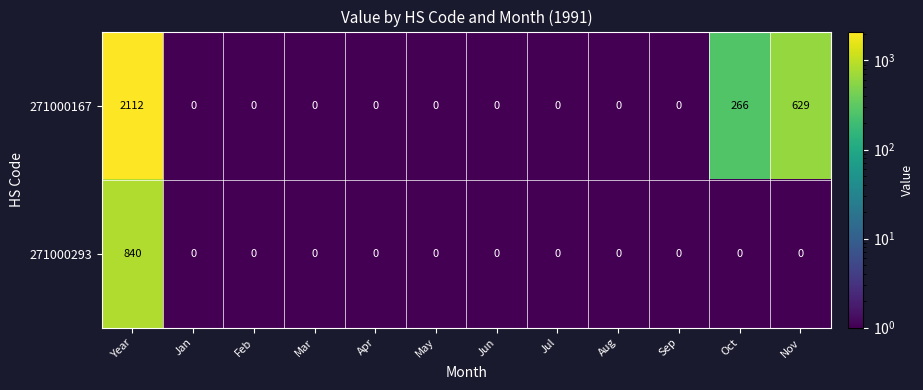

Reading right to left, transcribe all the data shown in this chart.

271000167: 629	266	0	0	0	0	0	0	0	0	0	2112
271000293: 0	0	0	0	0	0	0	0	0	0	0	840